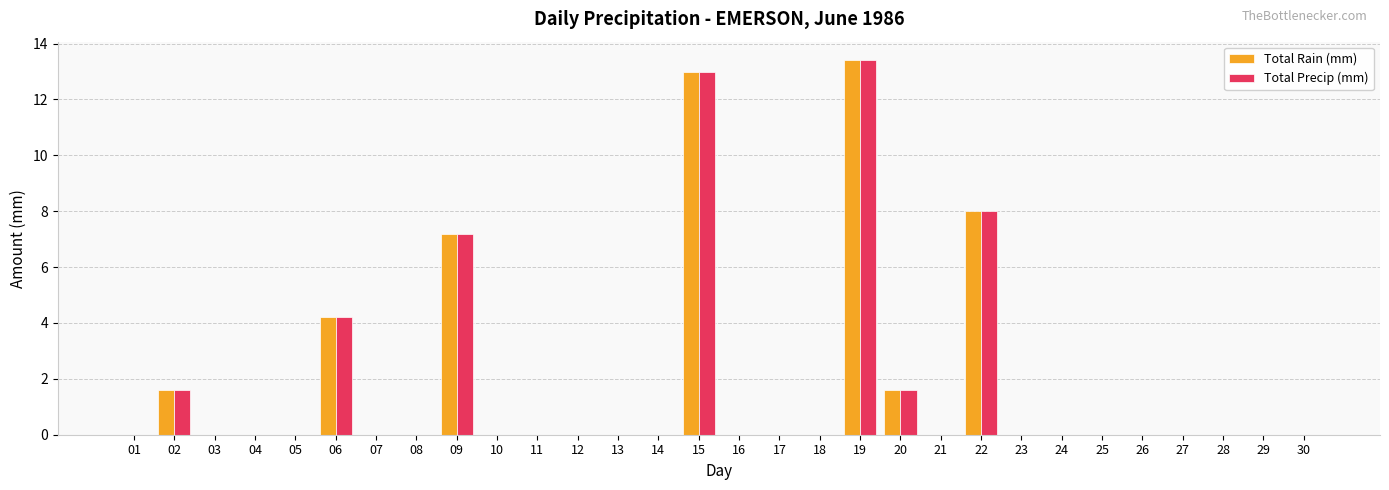

Are the bars horizontal?

No